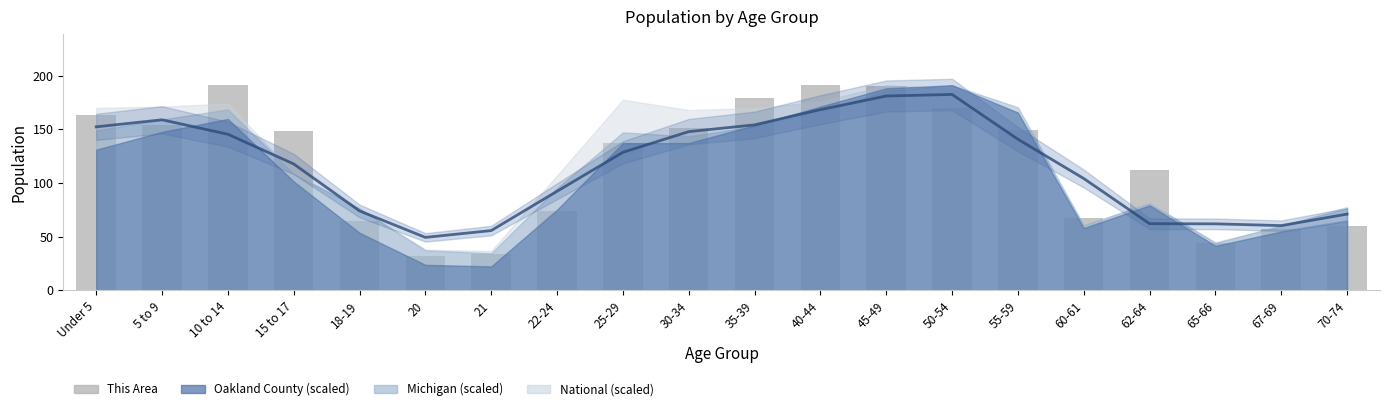

At how many categories does at least one series exceed 37?

20